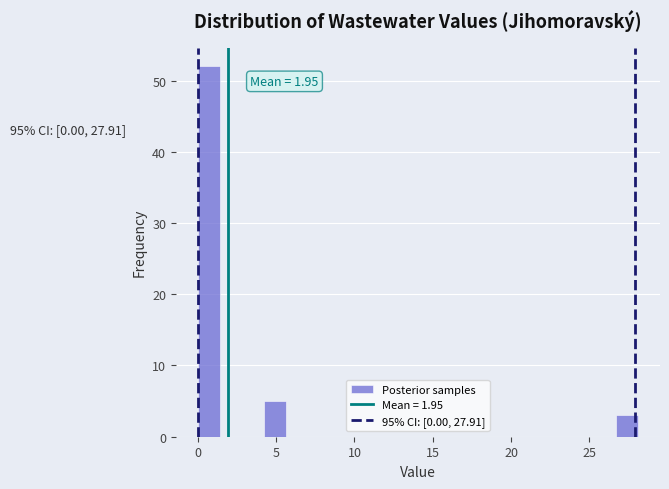

Read against the x-axis, roughly where is the centre of the tallest bar?

0.5